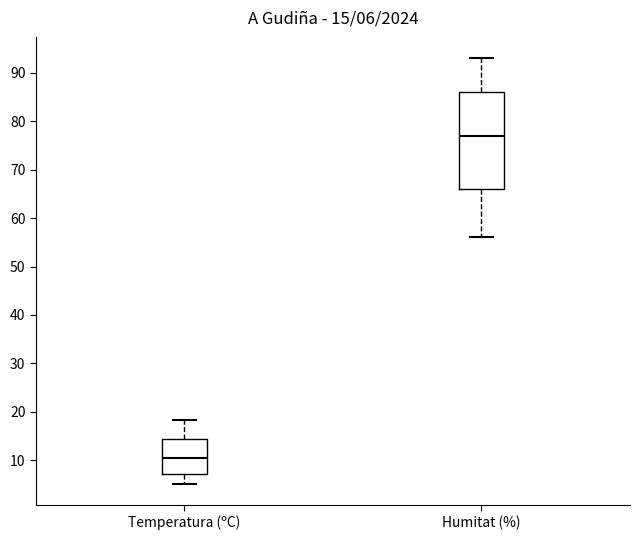

Which box is the tallest, from its lower edge to its upper edge?

Humitat (%)